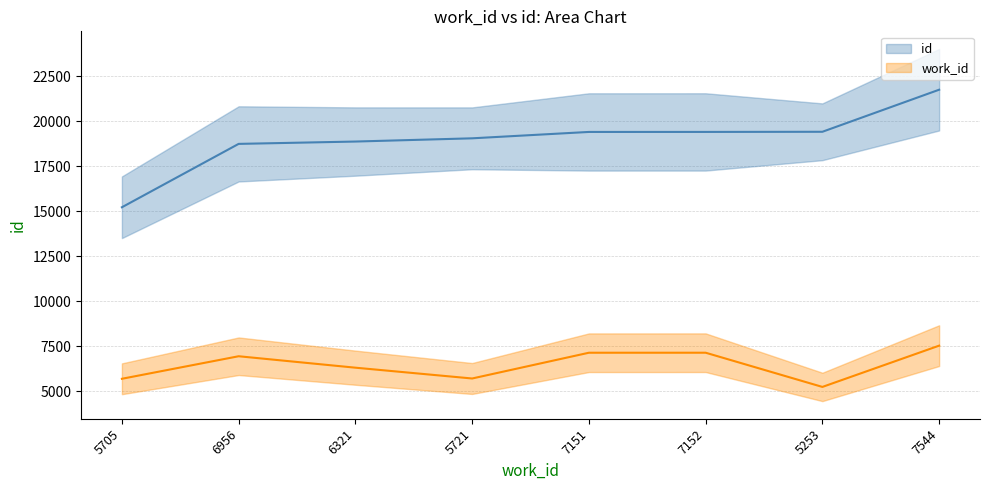

What is the greatest value displayed?

21751